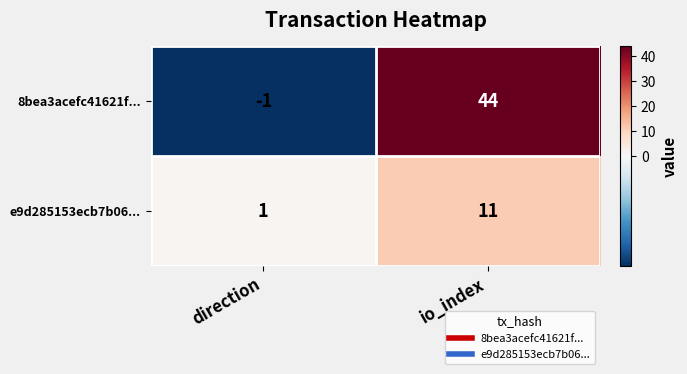

What is the difference between the 8bea3acefc41621f... values at direction and io_index?

45